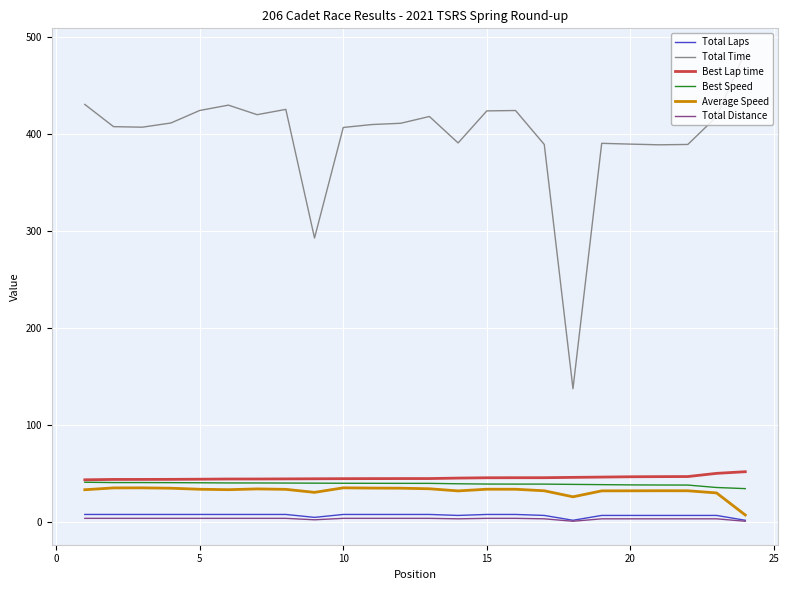

In Total Time, how many points are higher than both neighbors (excluding endpoints)?

5